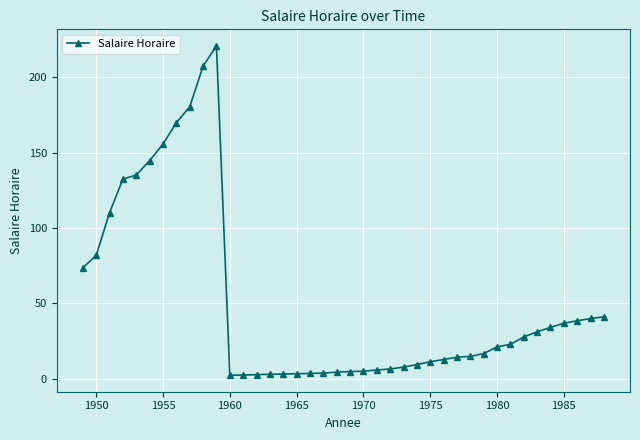

What is the difference between the second highest and second lowest values?

205.0